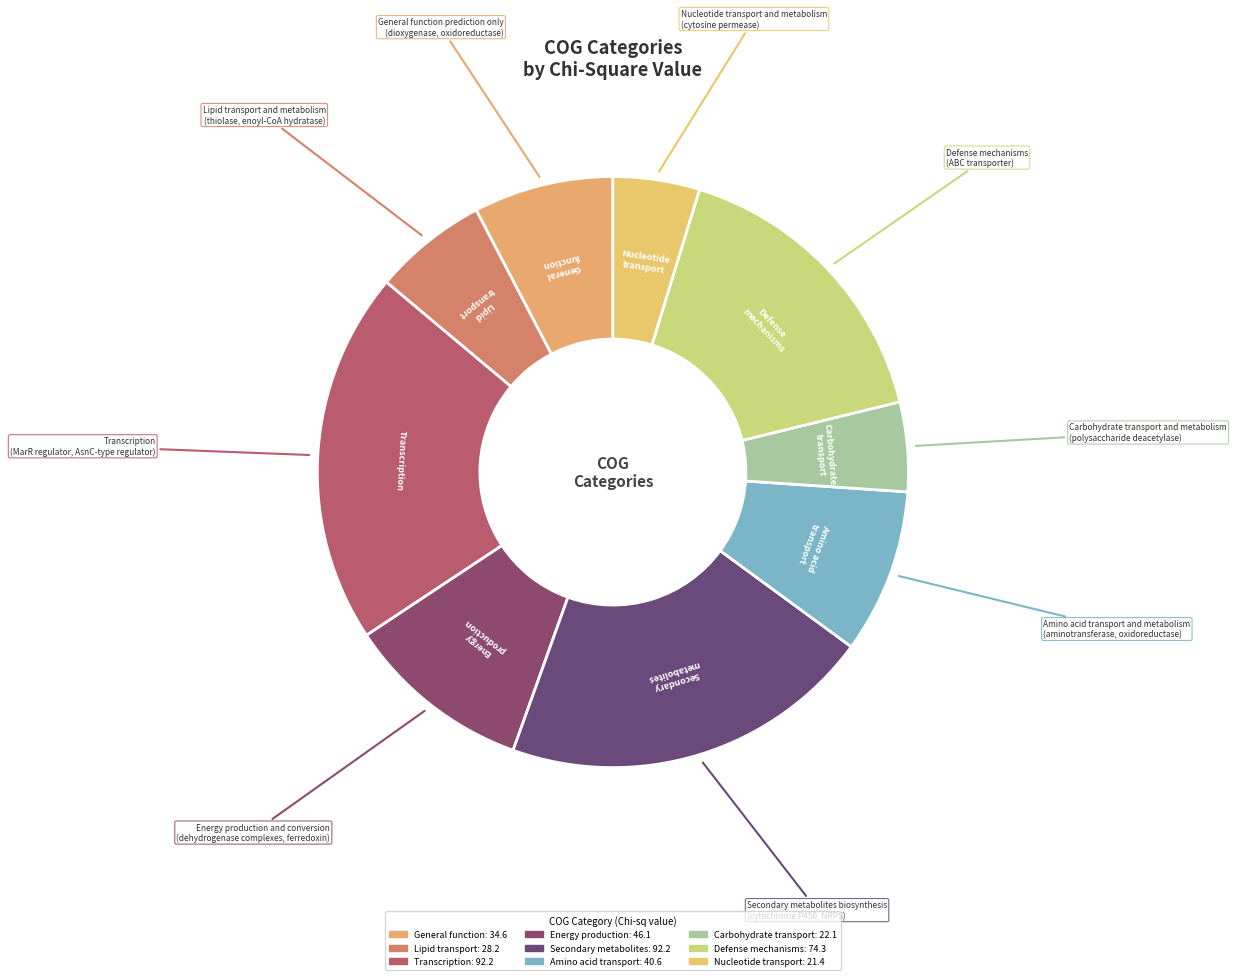

Is there any slice that represents more than half of the pie?

No